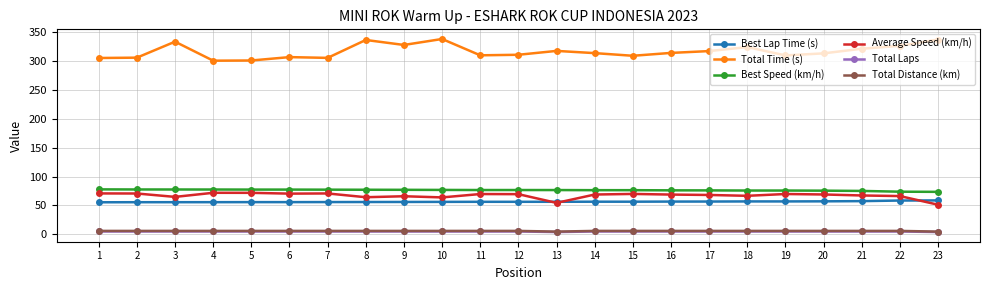

What is the sum of the Best Lap Time (s) values at 6 and 22?

114.3